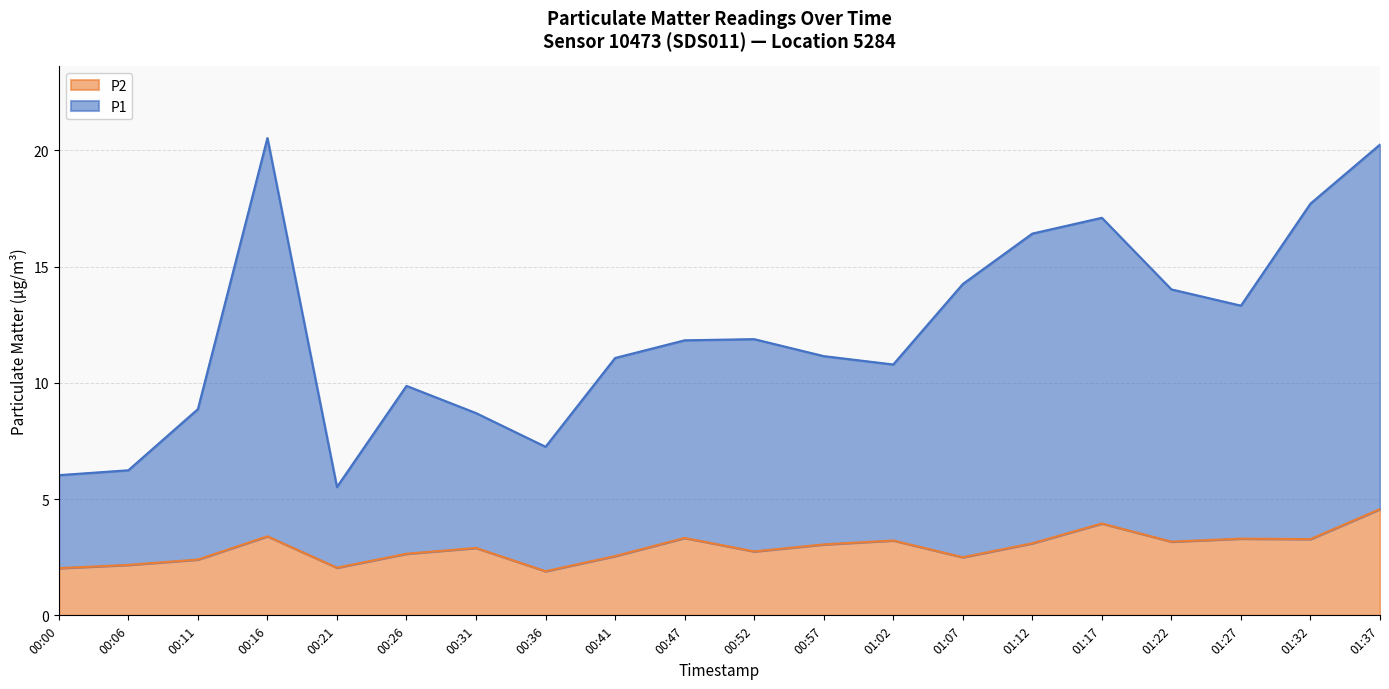

Reading left to right, extract all data points from this chart.

P1: 6.0	6.2	8.9	20.5	5.5	9.9	8.7	7.2	11.1	11.8	11.9	11.1	10.8	14.2	16.4	17.1	14.0	13.3	17.7	20.2
P2: 2.0	2.2	2.4	3.4	2.0	2.6	2.9	1.9	2.5	3.3	2.8	3.0	3.2	2.5	3.1	4.0	3.2	3.3	3.3	4.6